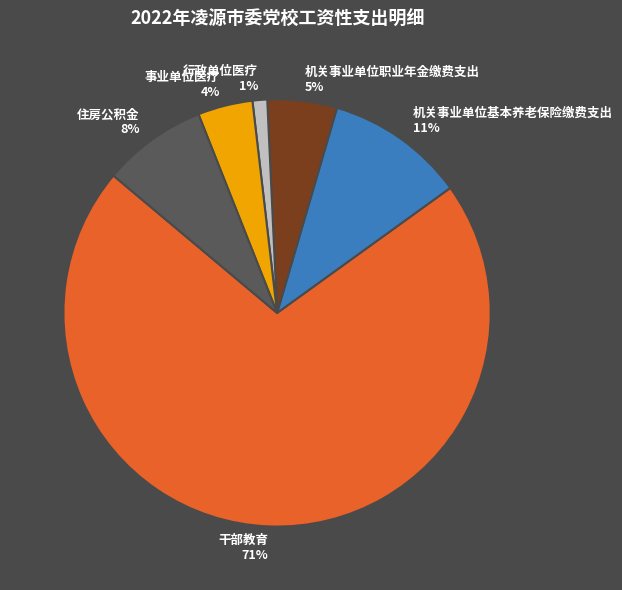

Is it true that 行政单位医疗 is 11% of the pie?

False